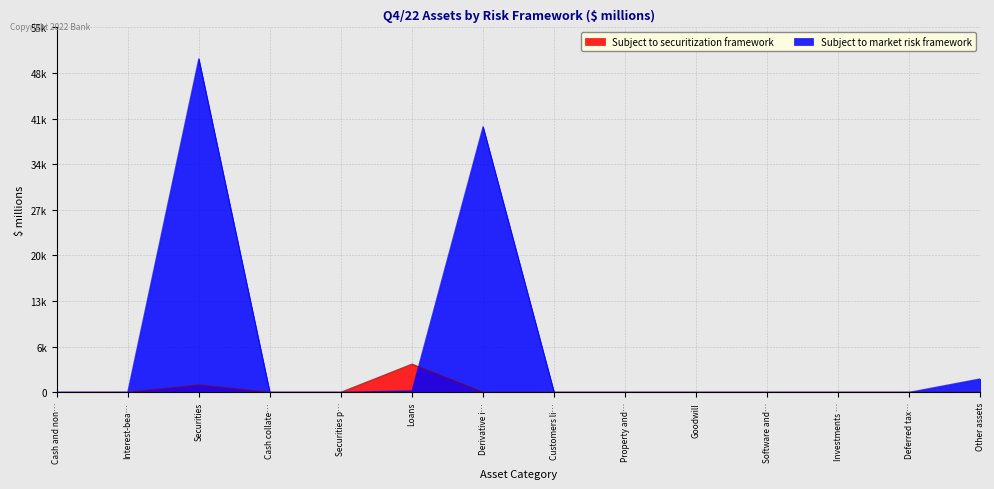

Does the chart display data point markers on the line(s)?

No